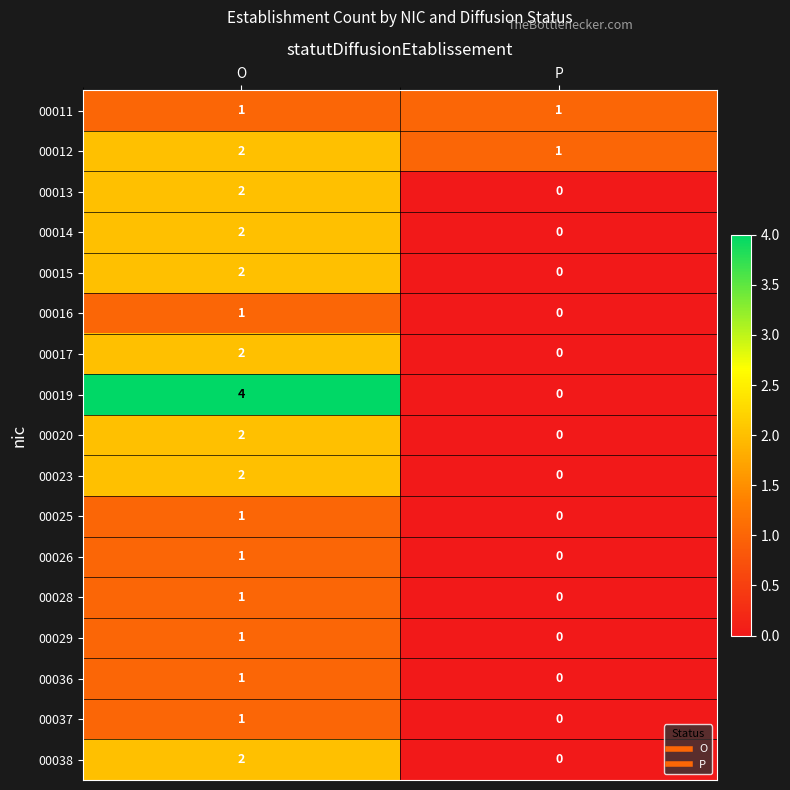

Is it true that 00020 equals 1 at O?

False